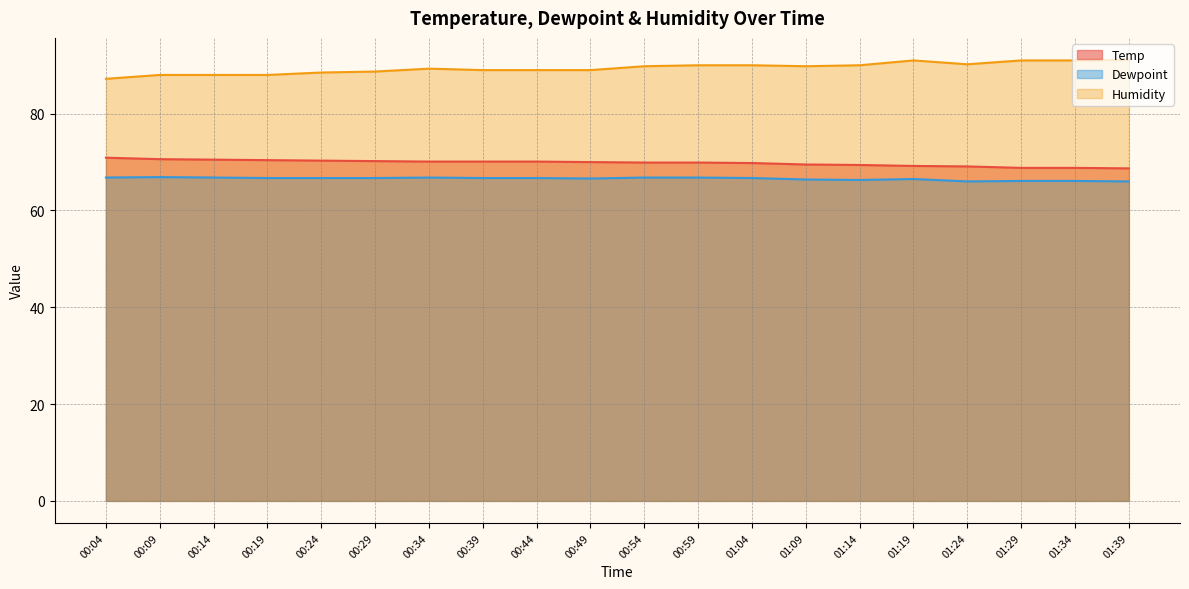

Between 00:14 and 00:59, which is larger?

00:14